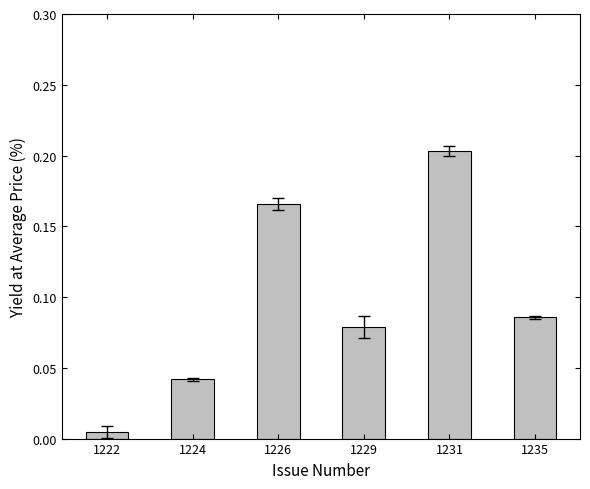

The value at 1231 is 0.1. True or false?

False